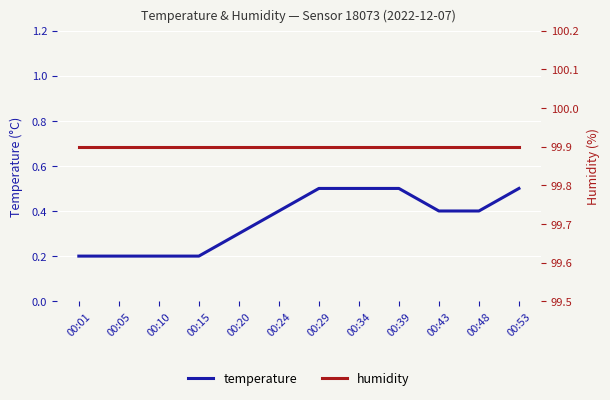

The temperature series shows 0.8 at 00:29. True or false?

False